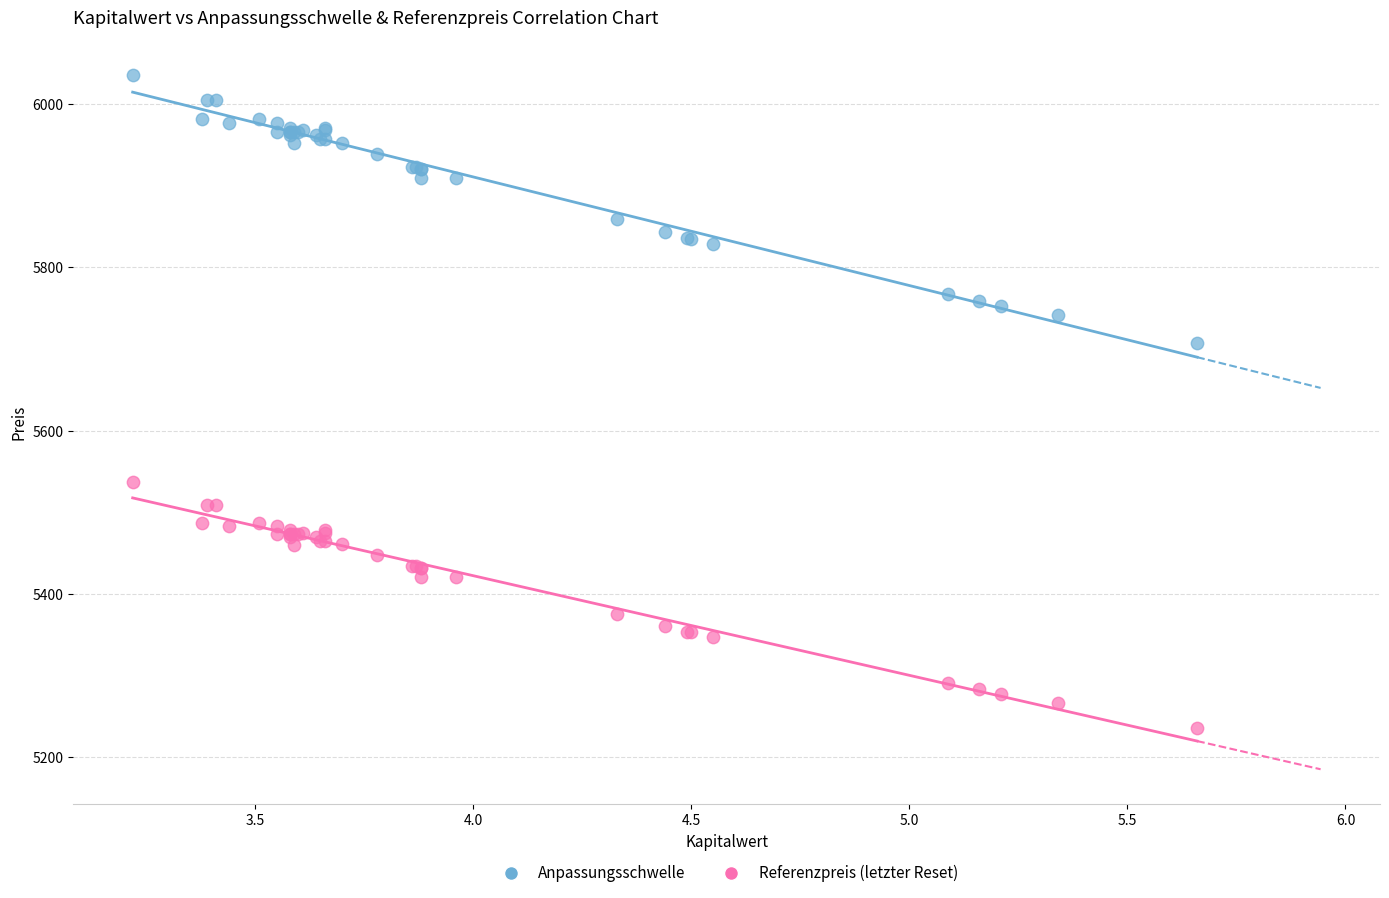

What is the X range (max minus min) for the scatter plot?

2.4